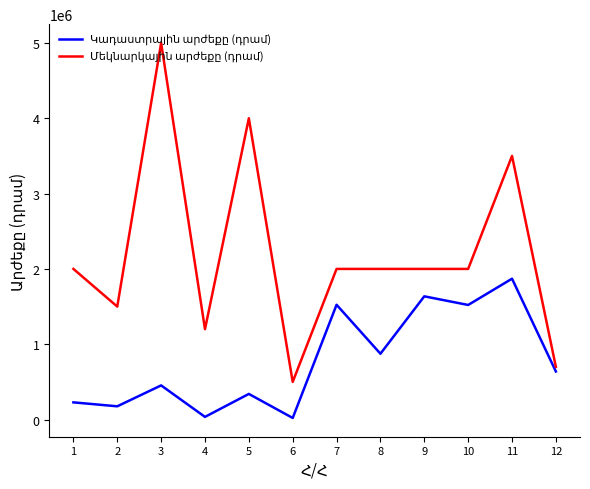

What is the greatest value displayed?

5000000